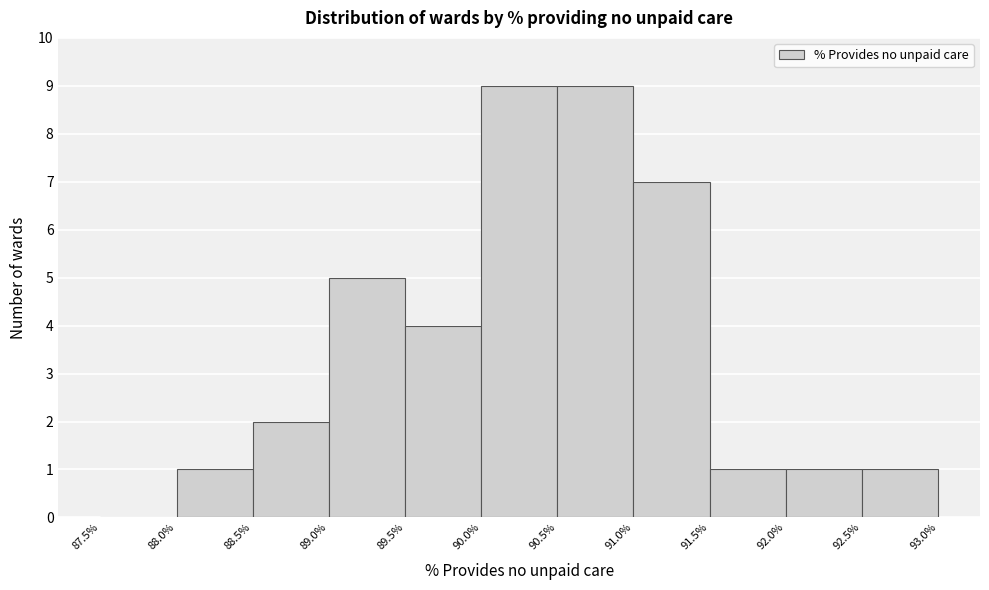

What is the height of the bar covering 89.0% to 89.5% on the x-axis? The values are not printed on the chart, so give them approximately, as read against the axis.

5